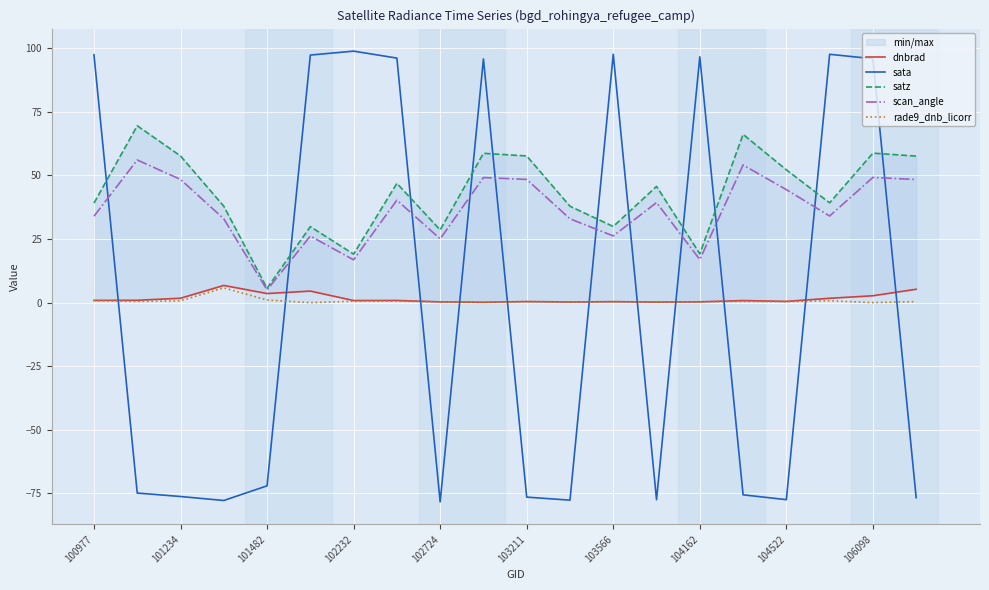

Where is the first local minimum for scan_angle?

101482